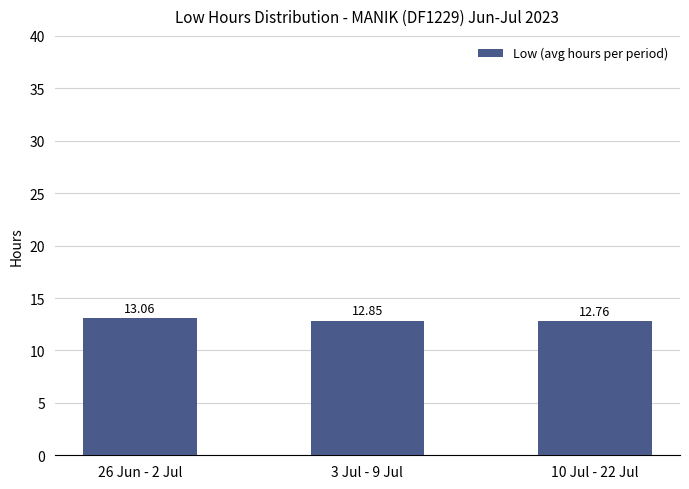

What is the difference between the values at 10 Jul - 22 Jul and 3 Jul - 9 Jul?

0.1